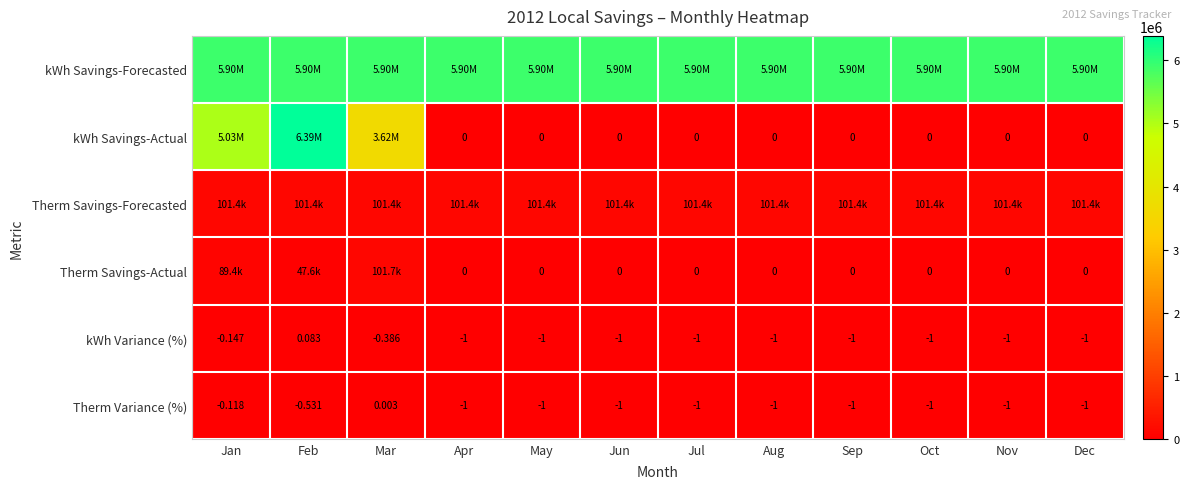

Rank the series by their maximum value, from highest to lowest.

kWh Savings-Actual, kWh Savings-Forecasted, Therm Savings-Actual, Therm Savings-Forecasted, kWh Variance (%), Therm Variance (%)